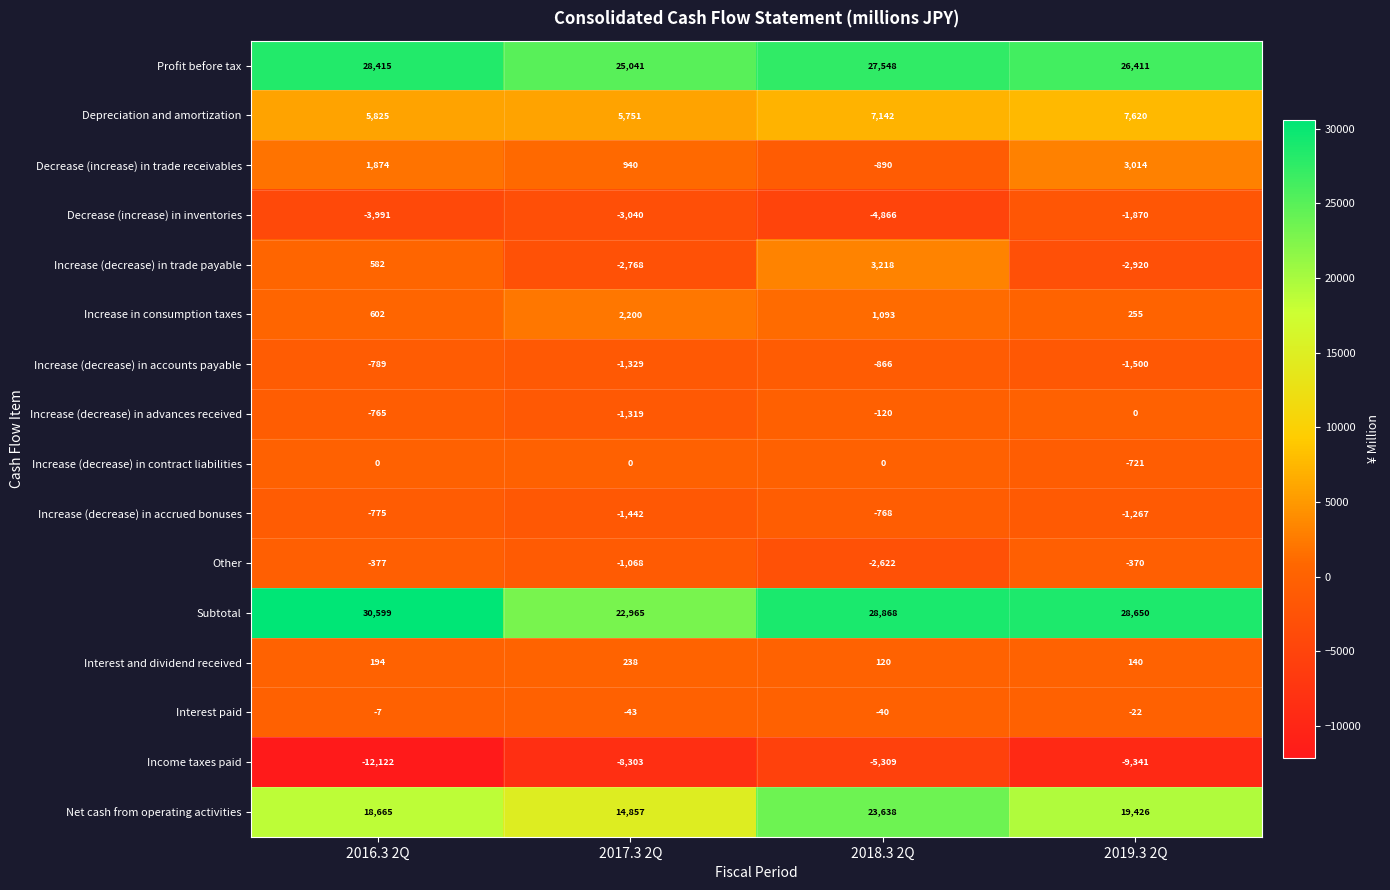

Is it true that Increase (decrease) in accounts payable equals -1329 at 2017.3 2Q?

True